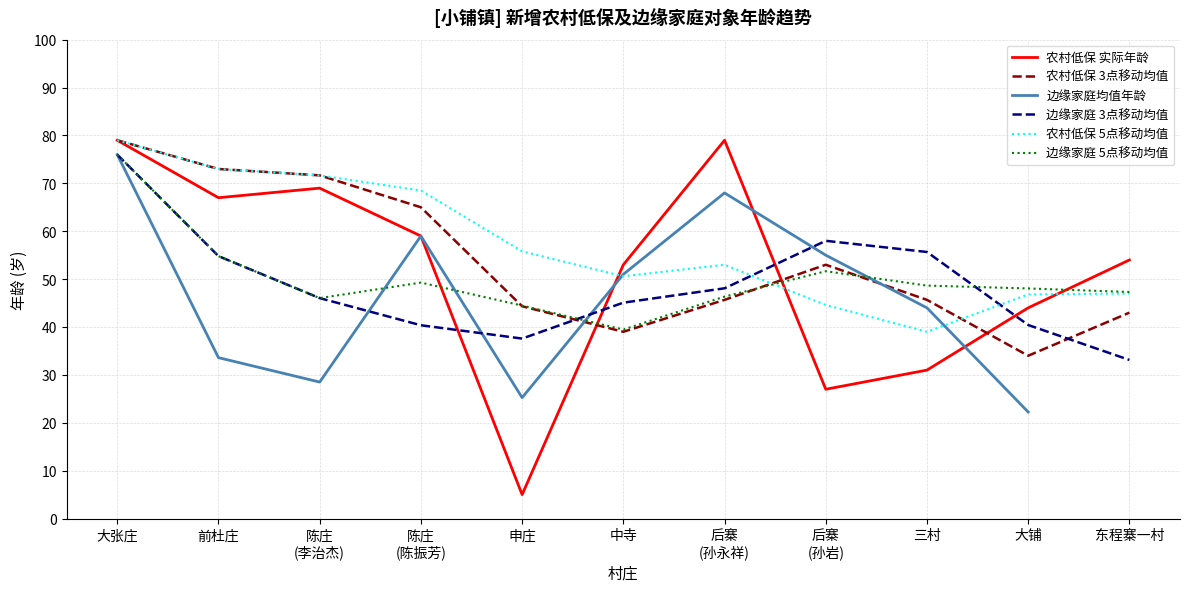

What is the spread (max minus min) of values at 申庄?

50.8